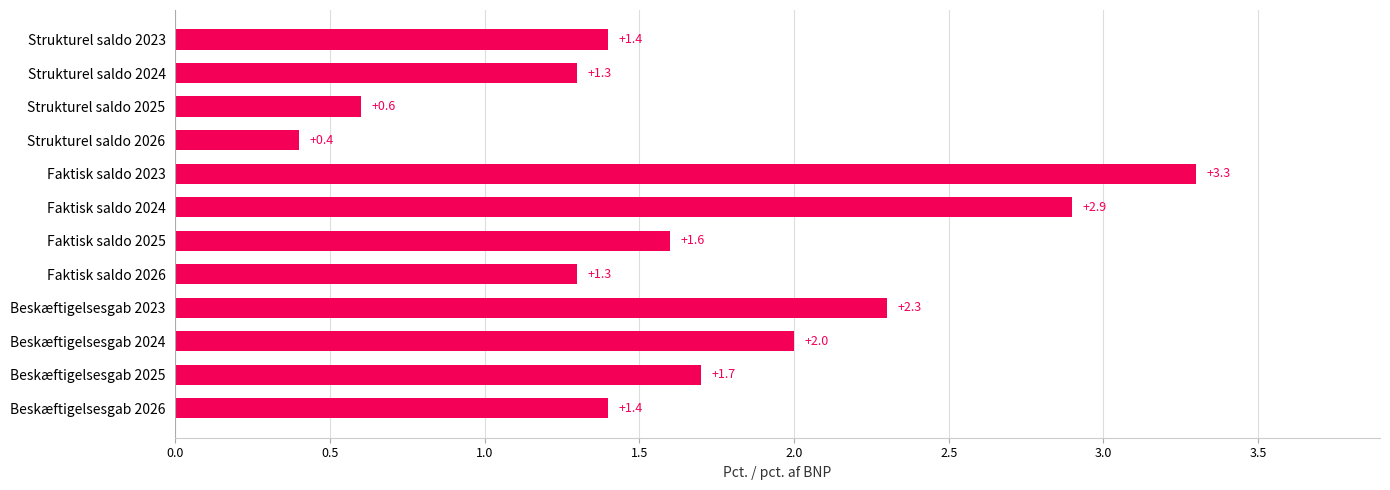

Is it true that the value at Beskæftigelsesgab 2024 is 3.1?

False